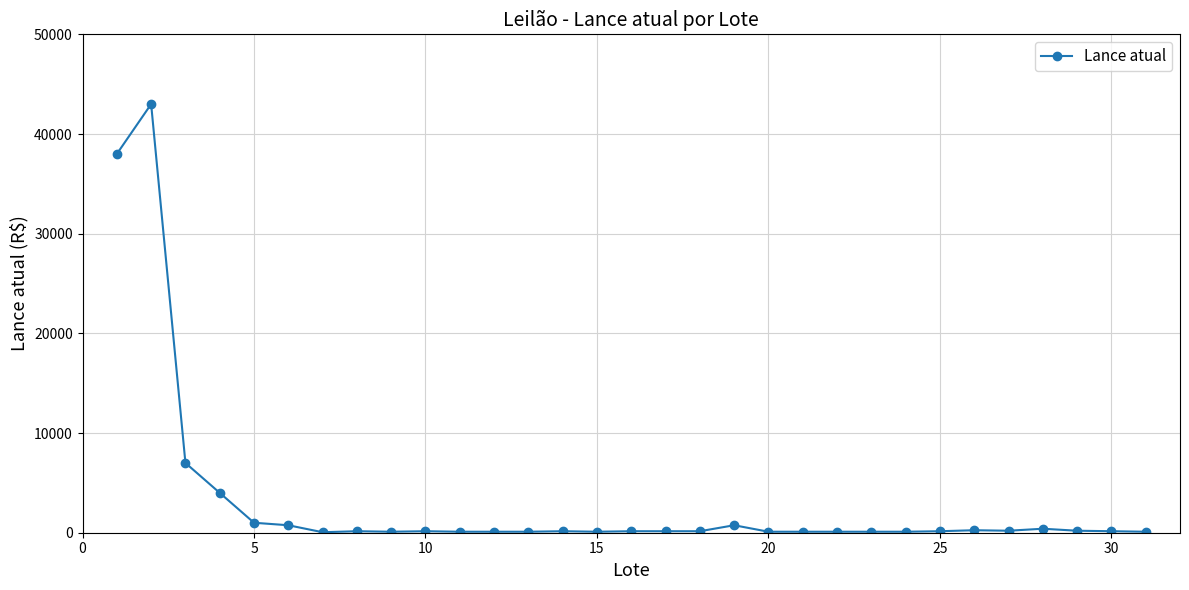

What is the maximum value shown in the chart?

43000